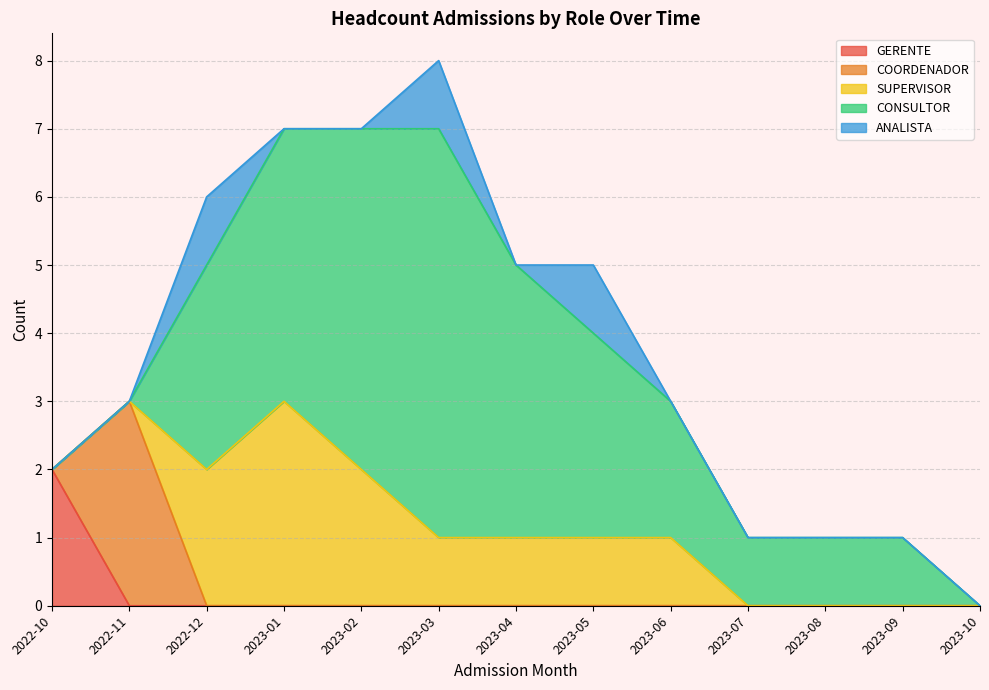

At how many categories does at least one series exceed 2?

7